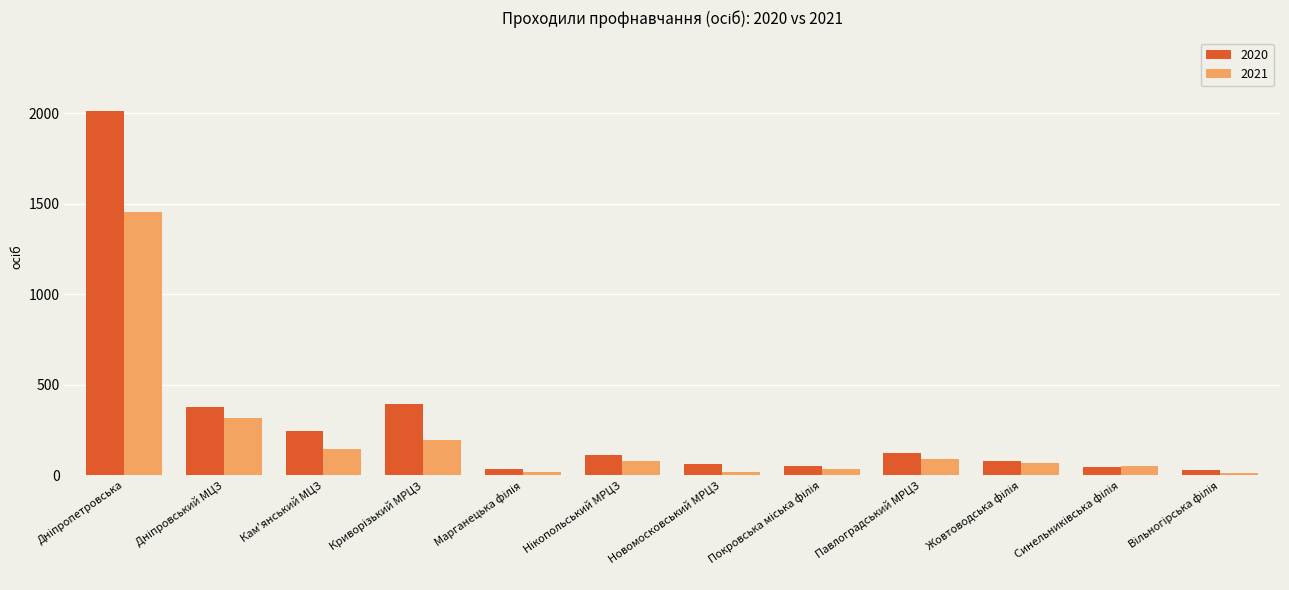

Which series has the largest range (max minus min)?

2020